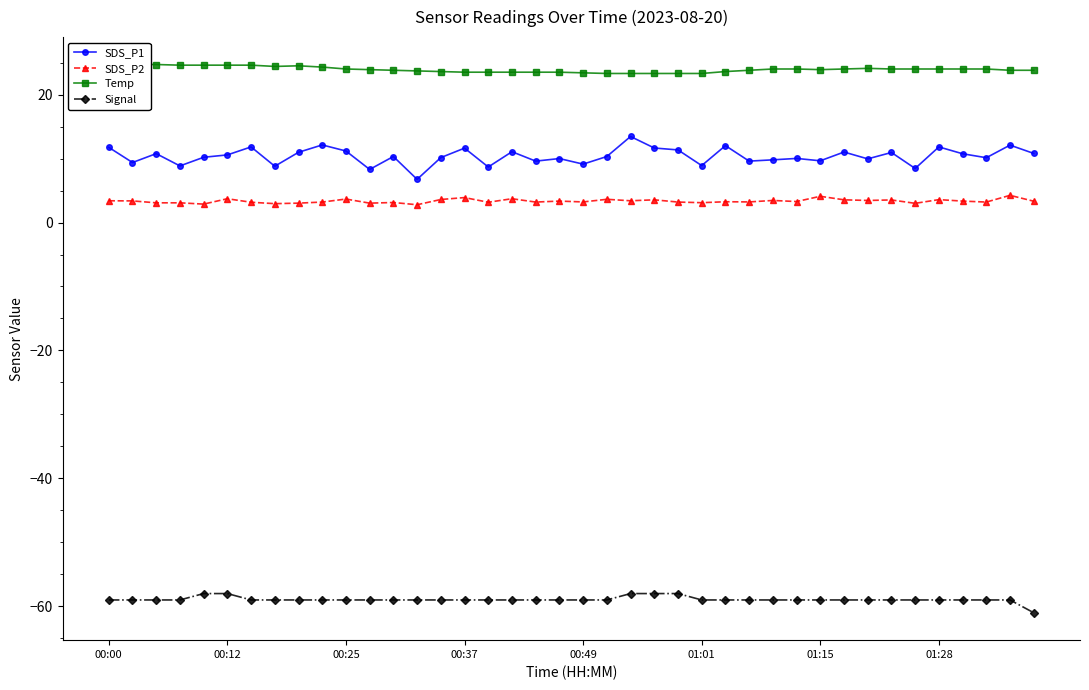

The value of SDS_P1 at 28 is 15.7. True or false?

False